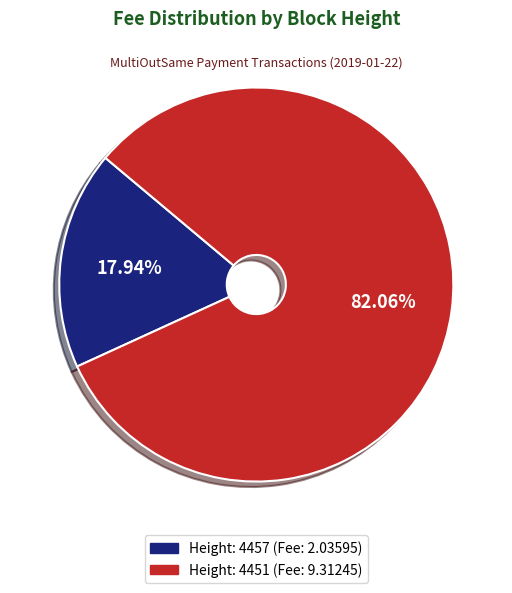

To the nearest percent, what is the average slice percentage?

50%